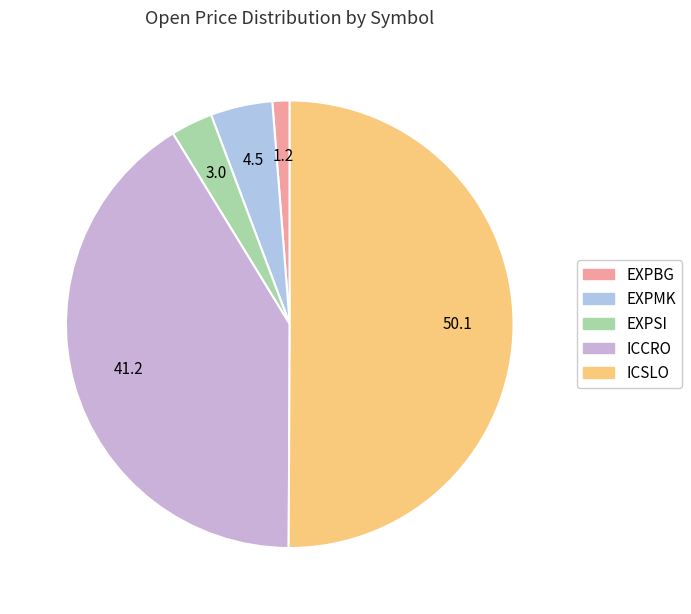

How many slices are in this pie chart?

5